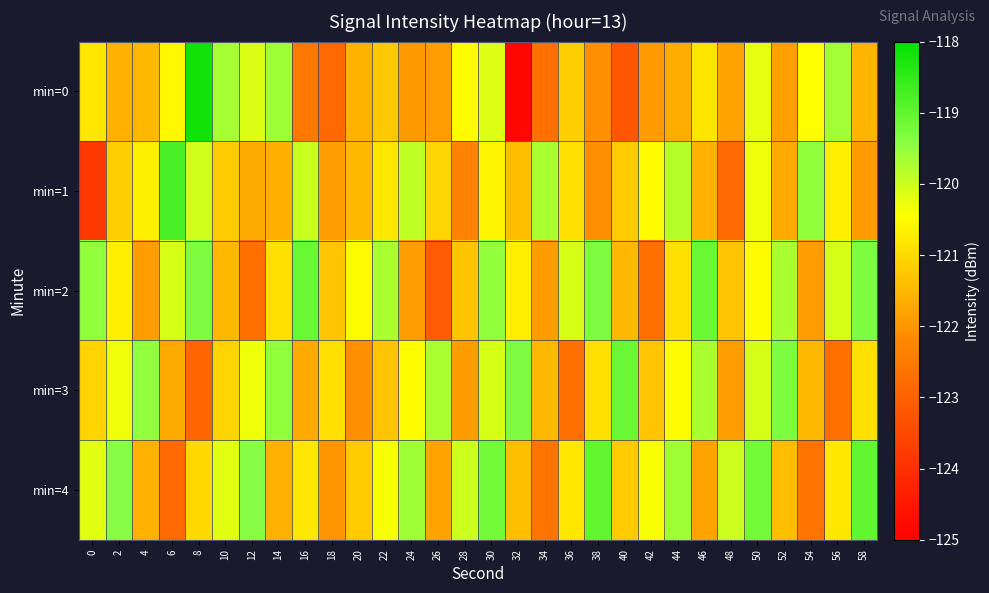

Reading left to right, transcribe all the data shown in this chart.

min=0: 0=-120.8	2=-121.6	4=-121.5	6=-120.5	8=-118.2	10=-119.7	12=-120.1	14=-119.6	16=-122.5	18=-122.8	20=-121.6	22=-121.2	24=-122.0	26=-121.9	28=-120.5	30=-120.2	32=-124.8	34=-122.7	36=-121.2	38=-122.1	40=-123.2	42=-121.9	44=-121.7	46=-120.8	48=-121.8	50=-120.2	52=-121.8	54=-120.5	56=-119.6	58=-121.6
min=1: 0=-123.8	2=-121.2	4=-120.7	6=-118.8	8=-120.0	10=-121.2	12=-121.7	14=-121.6	16=-120.0	18=-121.9	20=-121.5	22=-120.8	24=-119.9	26=-121.1	28=-122.3	30=-120.6	32=-121.4	34=-119.7	36=-120.9	38=-122.1	40=-121.2	42=-120.5	44=-119.8	46=-121.6	48=-122.8	50=-120.3	52=-121.7	54=-119.5	56=-120.7	58=-121.9
min=2: 0=-119.5	2=-120.7	4=-121.9	6=-120.1	8=-119.3	10=-121.5	12=-122.7	14=-120.9	16=-119.1	18=-121.3	20=-120.5	22=-119.7	24=-121.9	26=-123.1	28=-121.3	30=-119.5	32=-120.7	34=-121.9	36=-120.1	38=-119.3	40=-121.5	42=-122.7	44=-120.9	46=-119.1	48=-121.3	50=-120.5	52=-119.7	54=-121.9	56=-120.1	58=-119.3
min=3: 0=-121.1	2=-120.3	4=-119.5	6=-121.7	8=-122.9	10=-121.1	12=-120.3	14=-119.5	16=-121.7	18=-120.9	20=-122.1	22=-121.3	24=-120.5	26=-119.7	28=-121.9	30=-120.1	32=-119.3	34=-121.5	36=-122.7	38=-120.9	40=-119.1	42=-121.3	44=-120.5	46=-119.7	48=-121.9	50=-120.1	52=-119.3	54=-121.5	56=-122.7	58=-120.9
min=4: 0=-120.2	2=-119.4	4=-121.6	6=-122.8	8=-121.0	10=-120.2	12=-119.4	14=-121.6	16=-120.8	18=-122.0	20=-121.2	22=-120.4	24=-119.6	26=-121.8	28=-120.0	30=-119.2	32=-121.4	34=-122.6	36=-120.8	38=-119.0	40=-121.2	42=-120.4	44=-119.6	46=-121.8	48=-120.0	50=-119.2	52=-121.4	54=-122.6	56=-120.8	58=-119.0